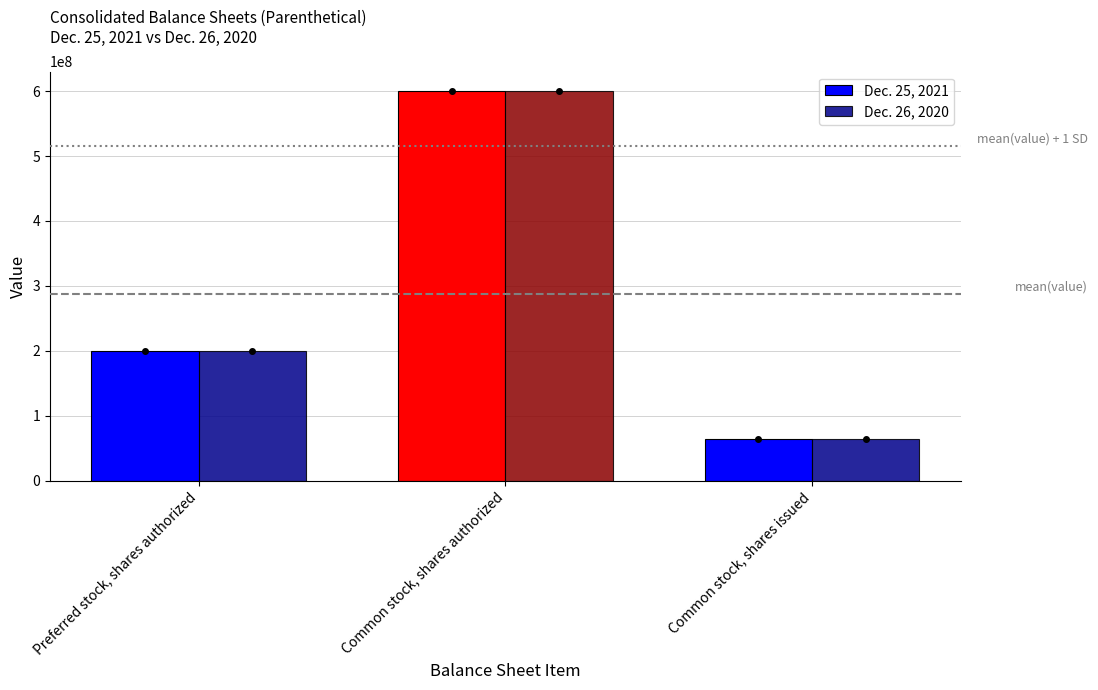

At which label does Dec. 25, 2021 reach its minimum?

Common stock, shares issued